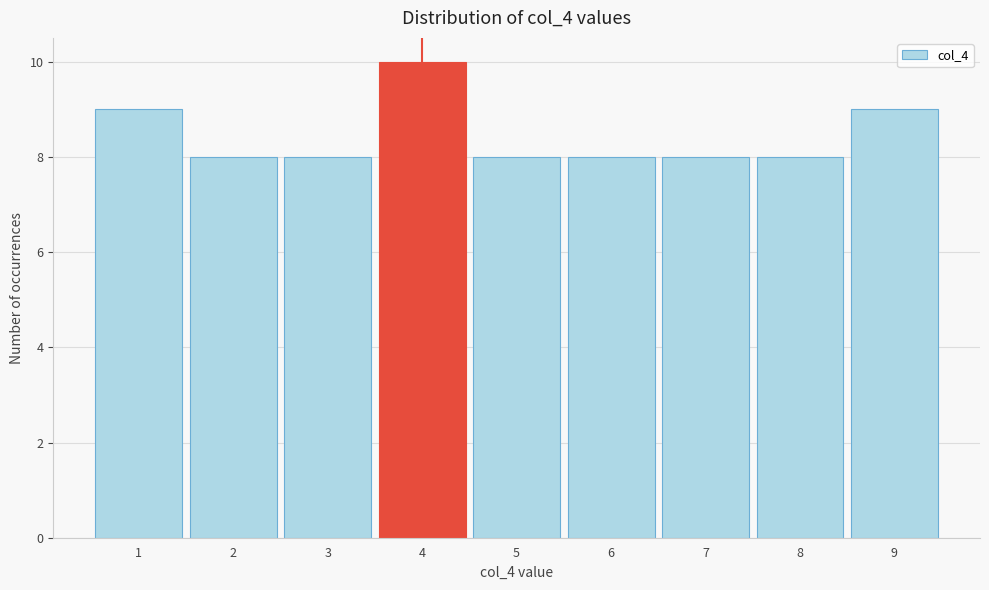

Reading left to right, extract all data points from this chart.

9	8	8	10	8	8	8	8	9